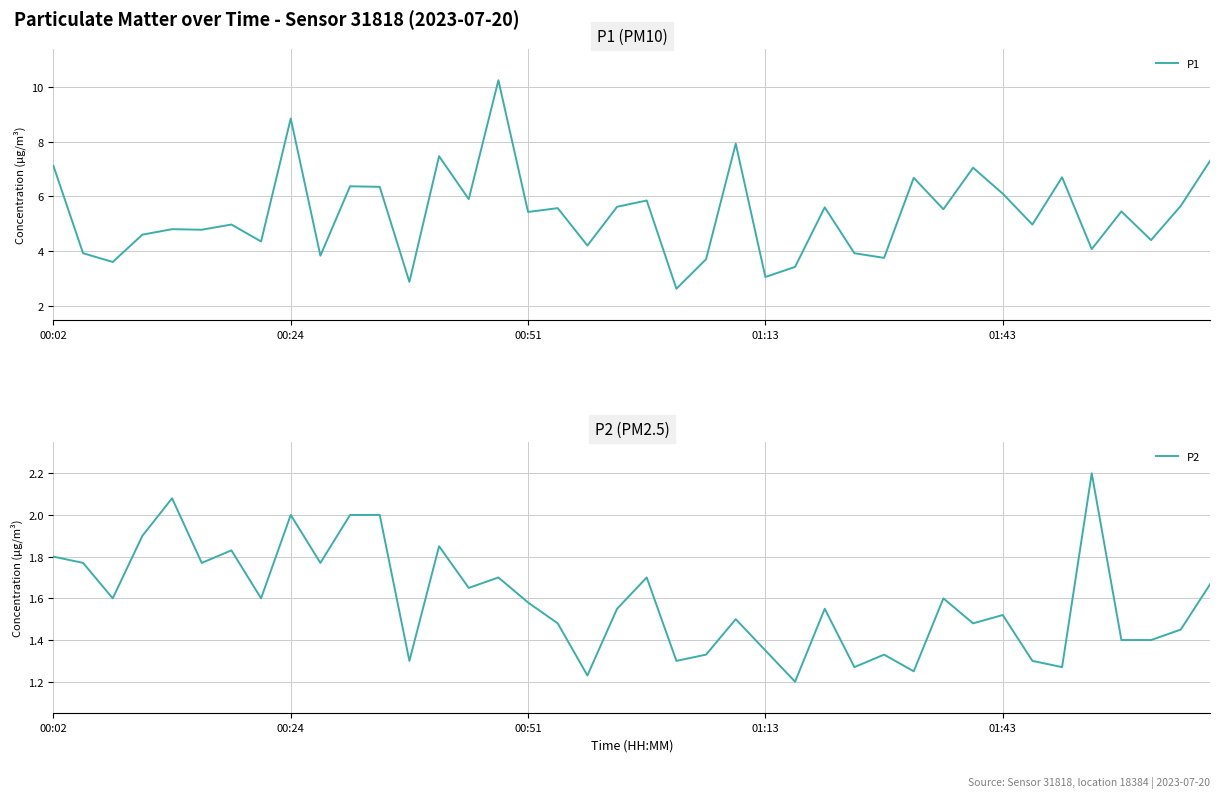

What is the label of the 40th point from the right?

00:02